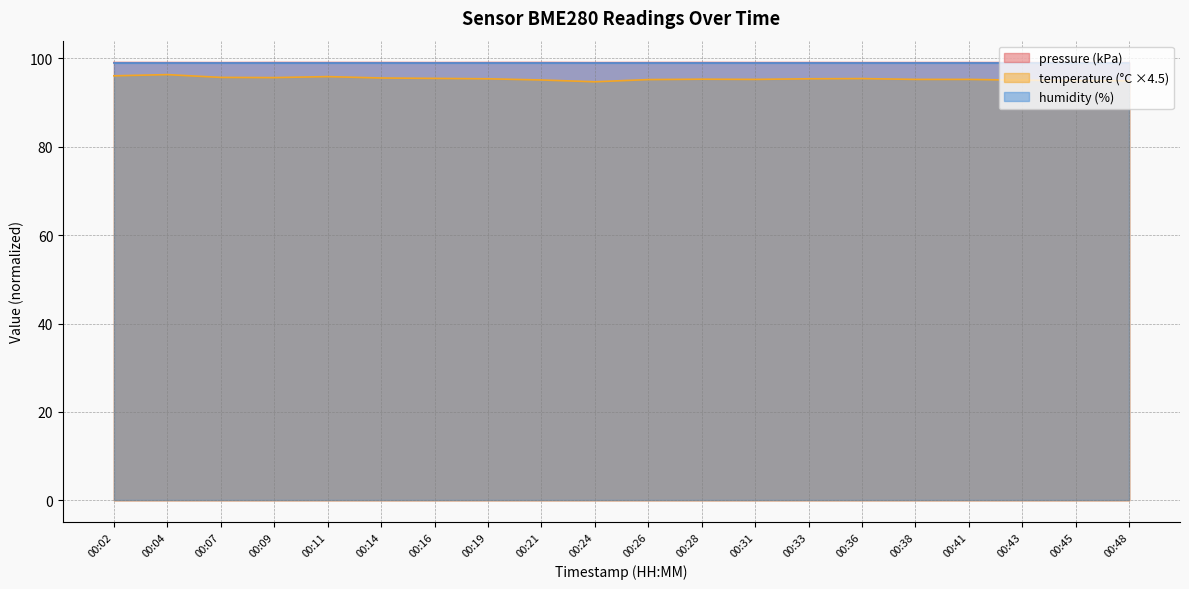

Which series has the largest total across all categories?

pressure